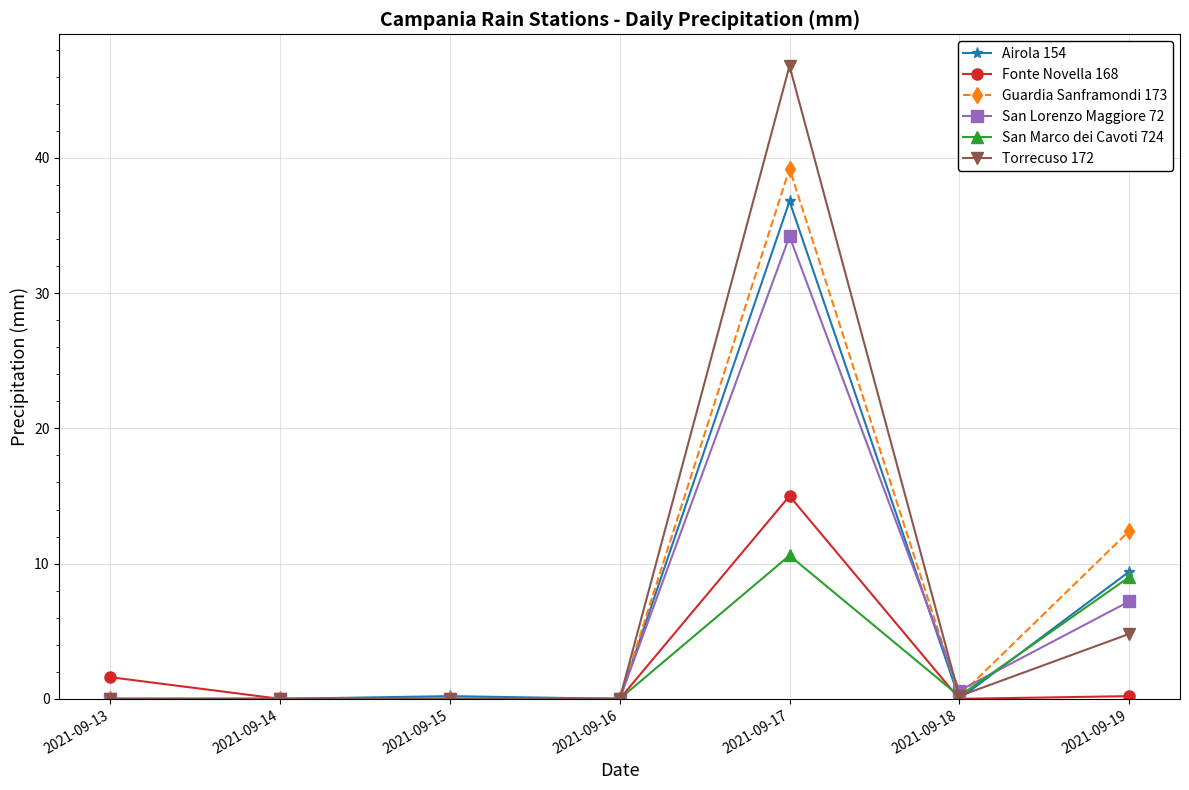

What is the highest value of the San Lorenzo Maggiore 72 series?

34.2